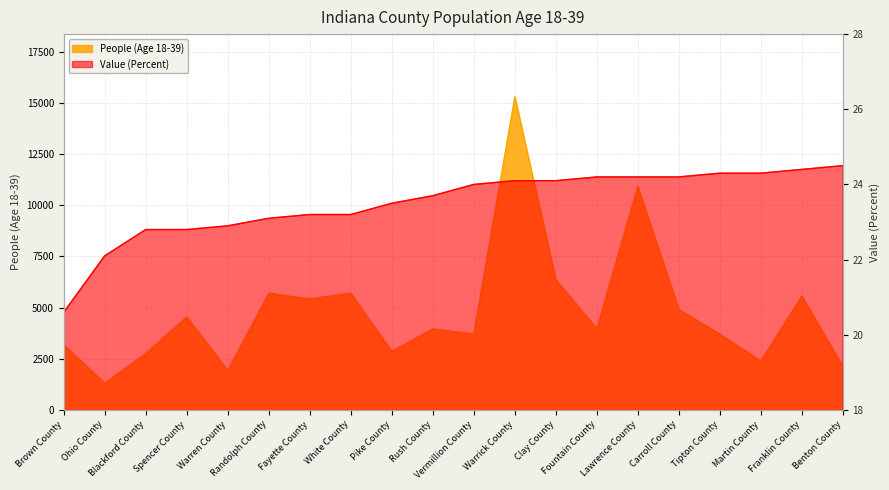

List the labels in order of People (Age 18-39) value, smallest first.

Ohio County, Warren County, Benton County, Martin County, Blackford County, Pike County, Brown County, Tipton County, Vermillion County, Rush County, Fountain County, Spencer County, Carroll County, Fayette County, Franklin County, Randolph County, White County, Clay County, Lawrence County, Warrick County